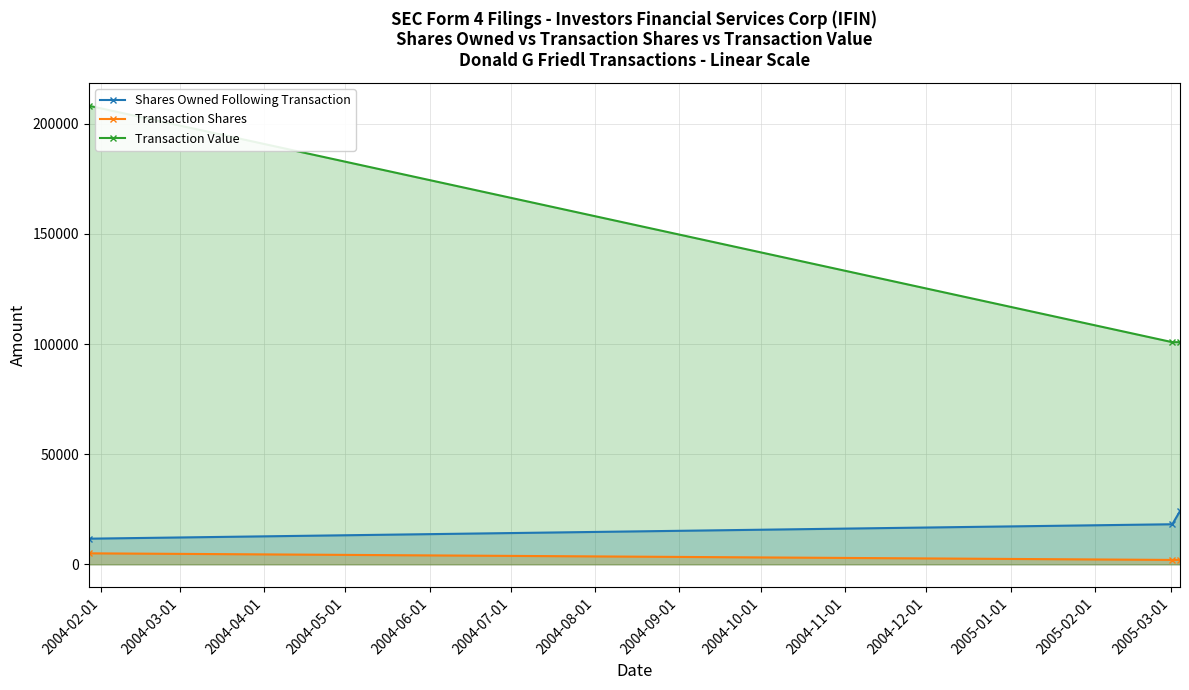

Rank the series by their maximum value, from lowest to highest.

Transaction Shares, Shares Owned Following Transaction, Transaction Value